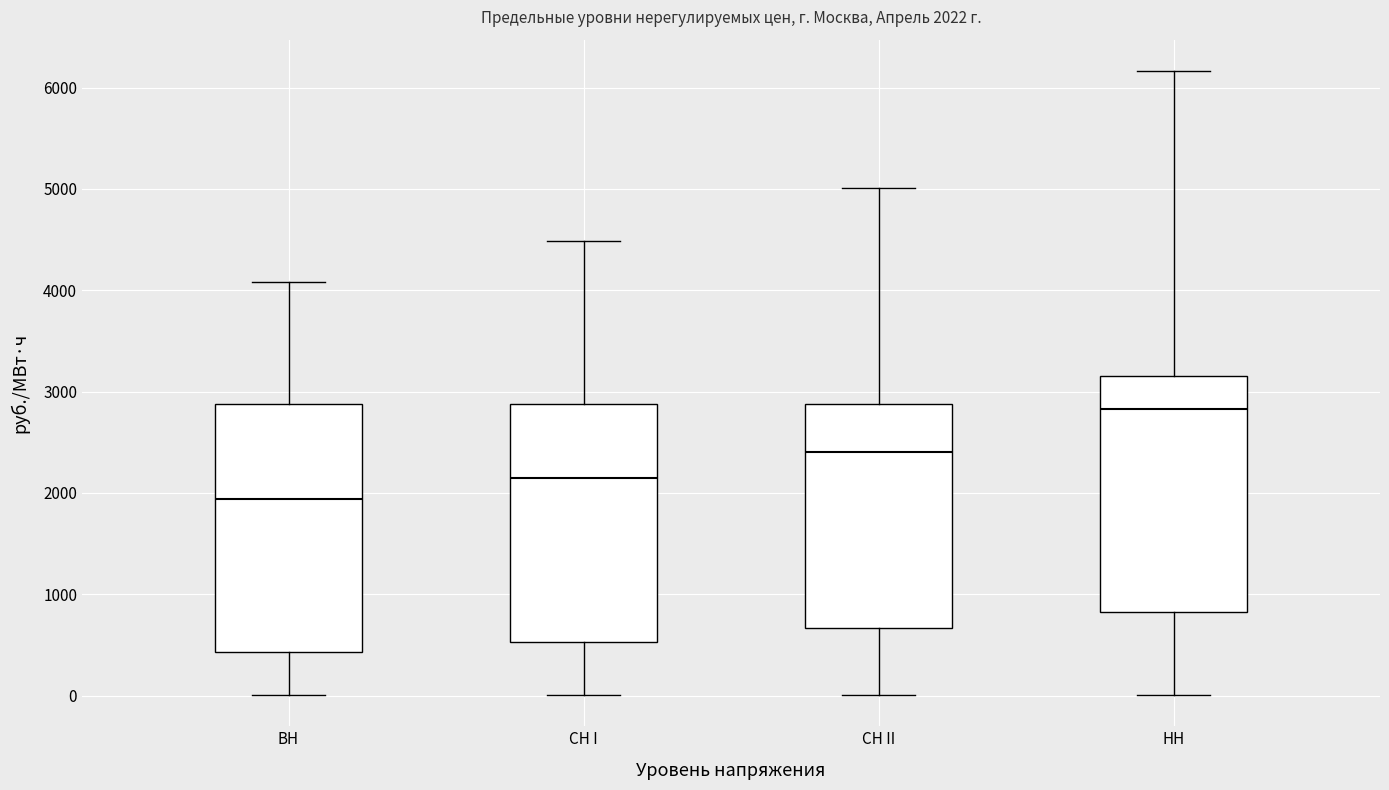

Which box has the highest median line?

НН